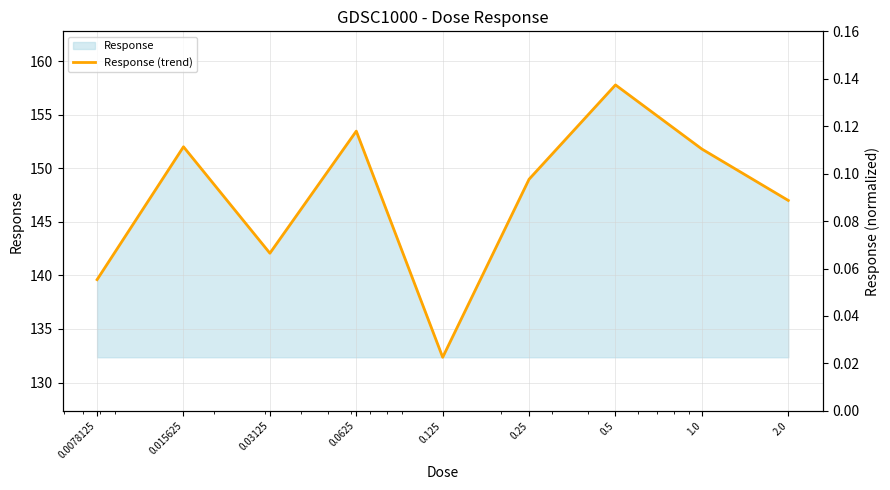

What is the difference between the maximum and minimum values?

25.4